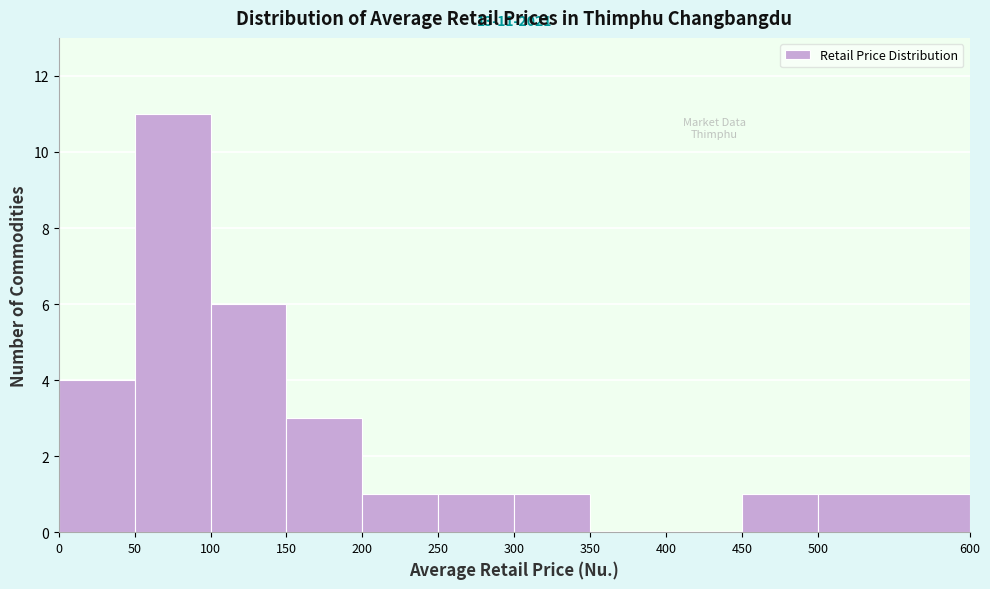

Over which range of the x-axis is the bar tallest?

50 to 100